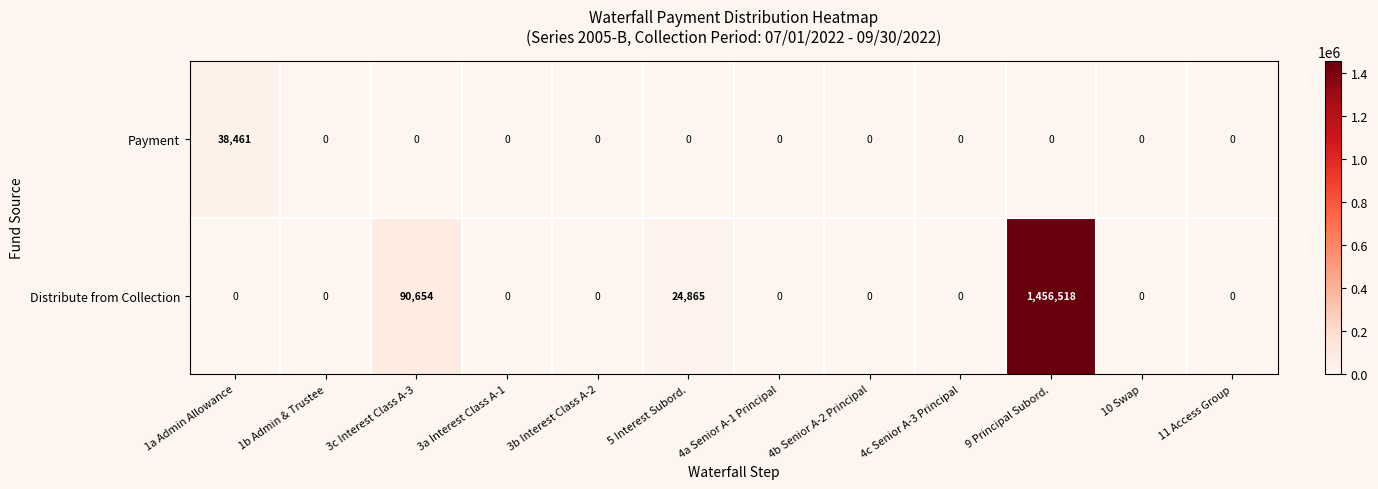

At which category does the chart reach its peak across all series?

9 Principal Subord.